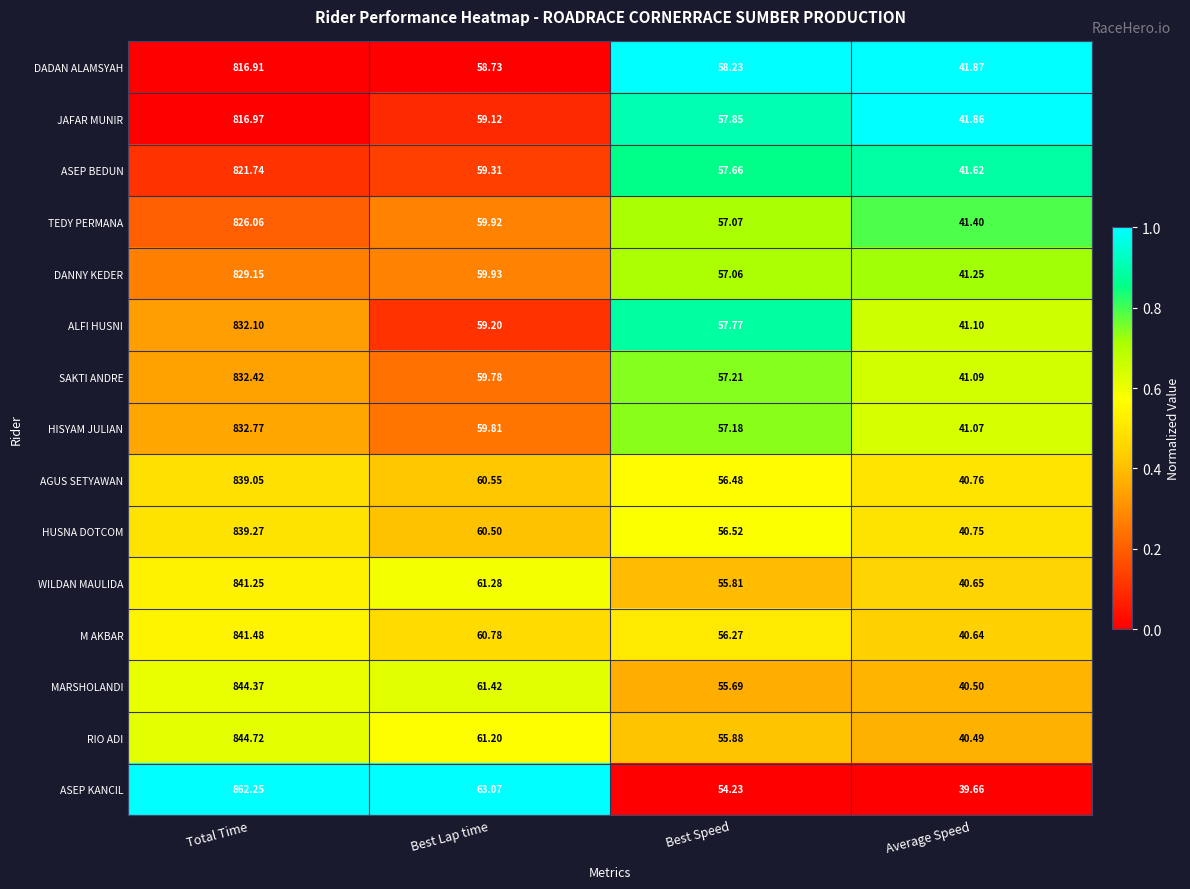

Rank the categories by HUSNA DOTCOM value from highest to lowest.

Total Time, Best Lap time, Best Speed, Average Speed